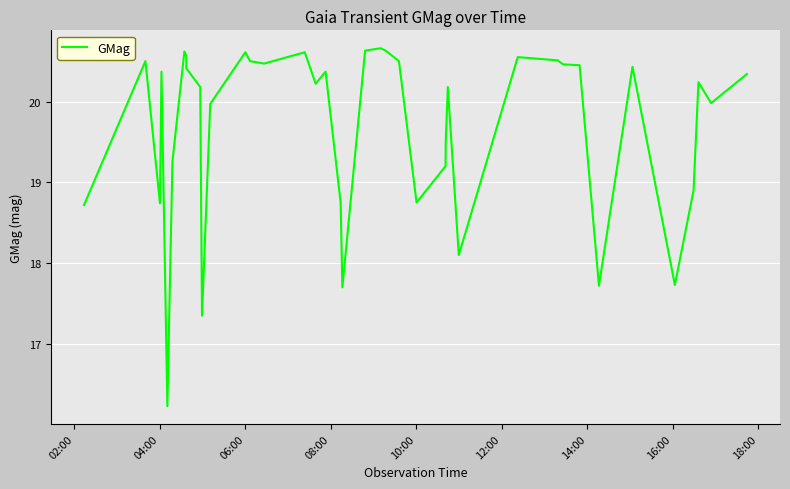

What is the maximum value shown in the chart?

20.7